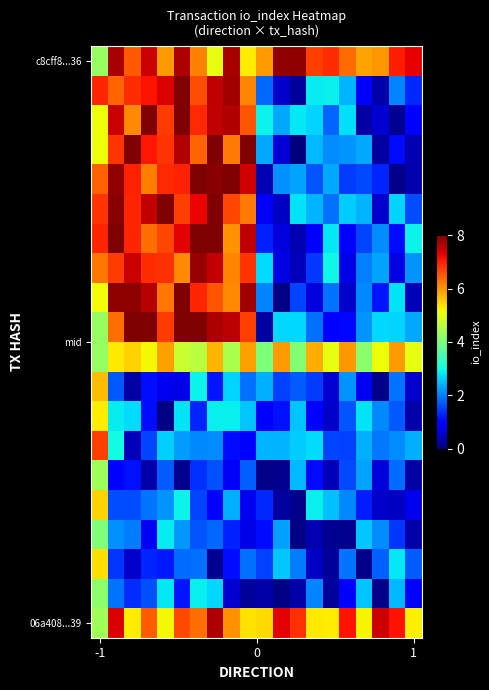

Which category has the highest value across all series?

9